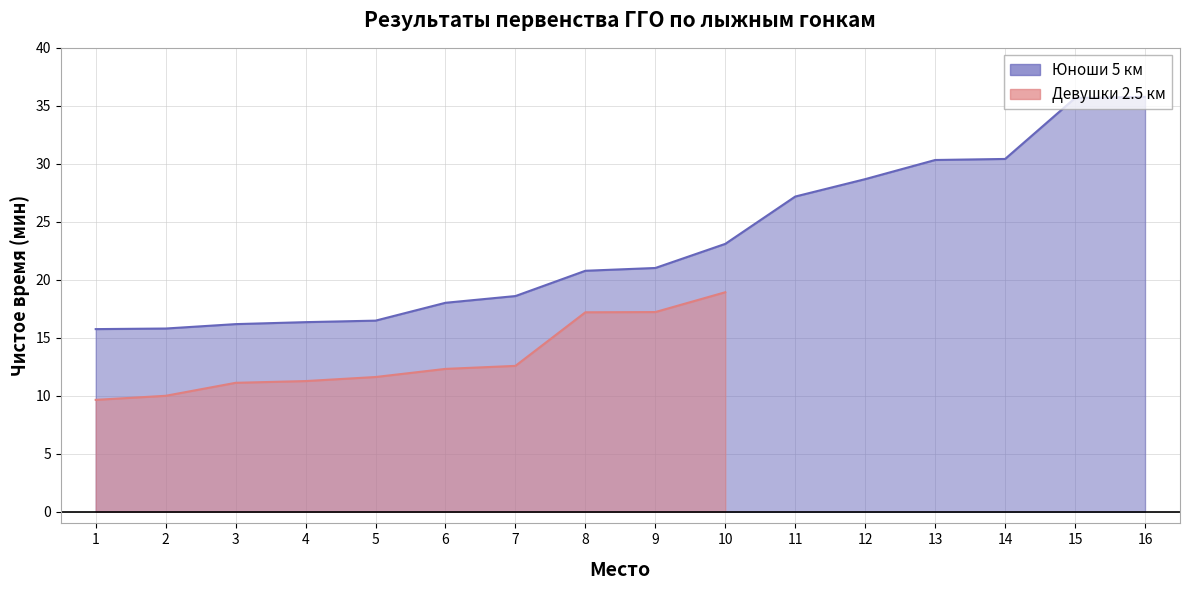

The value at 10 is 32.8. True or false?

False